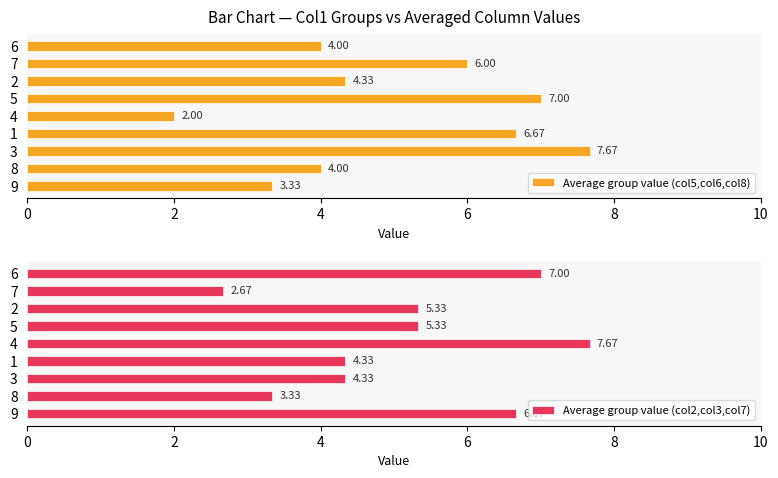

True or false: Average group value (col5,col6,col8) has a value of 2.2 at 7.

False